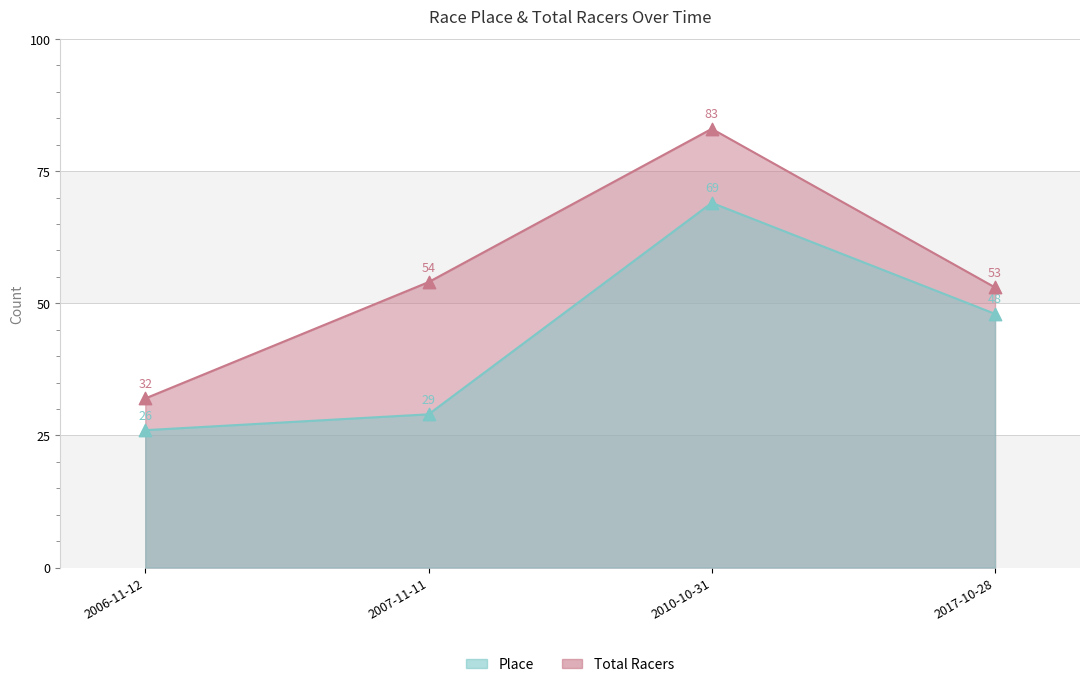

At how many categories does at least one series exceed 38?

3